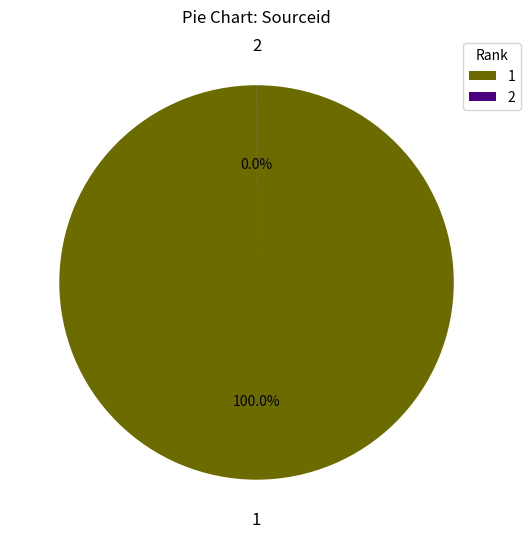

True or false: 2 accounts for 0% of the total.

True